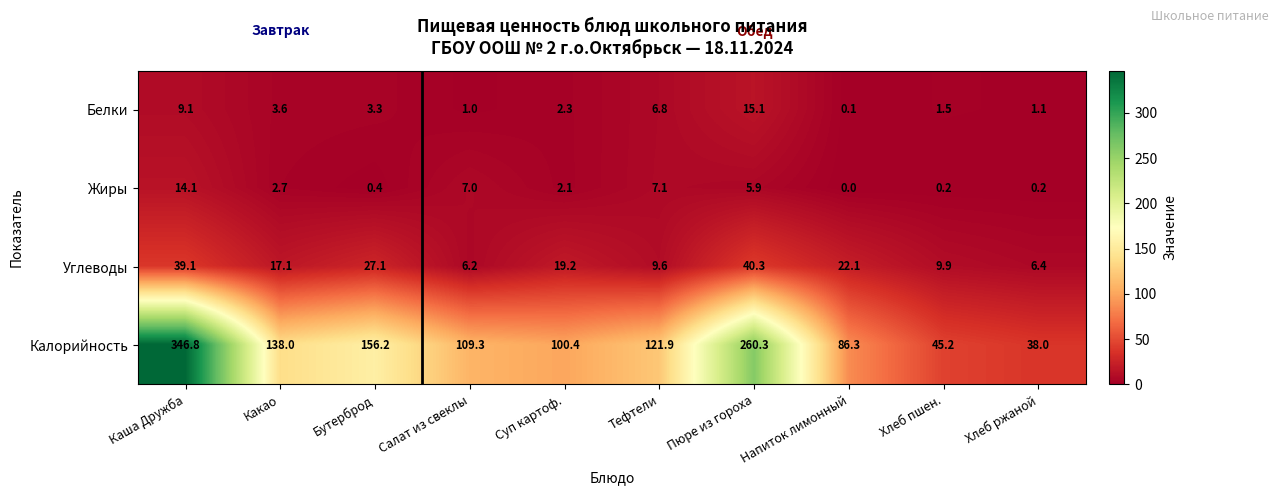

The value of Углеводы at Хлеб ржаной is 10.9. True or false?

False